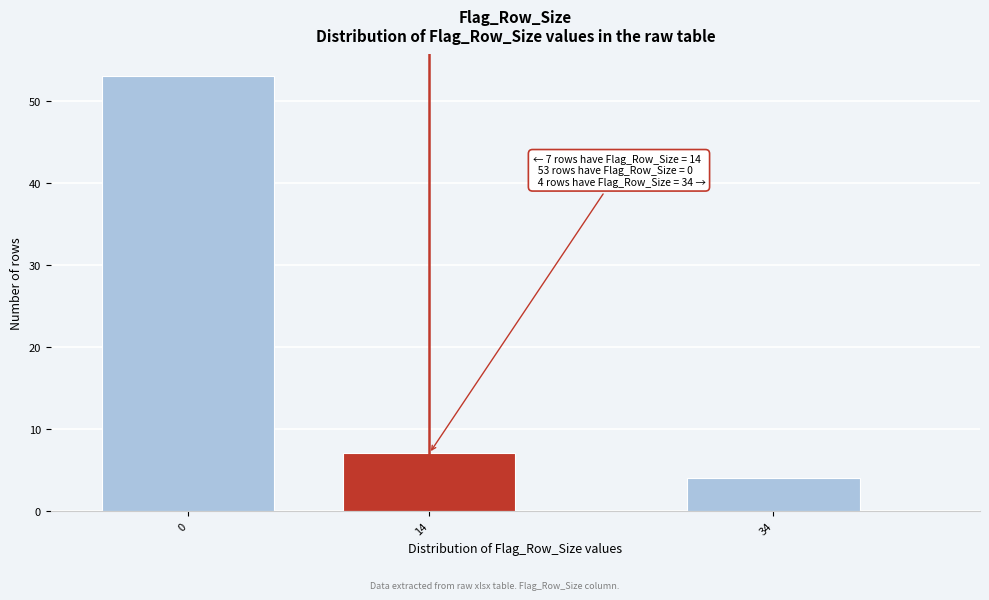

Reading left to right, what are all the values shown in this chart?

0=53	14=7	34=4